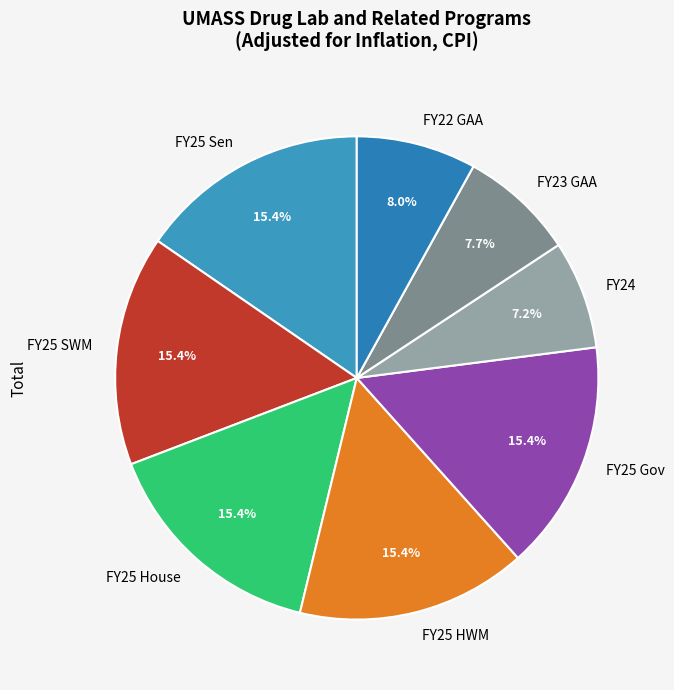

Does FY25 Gov represent more than half of the total?

No